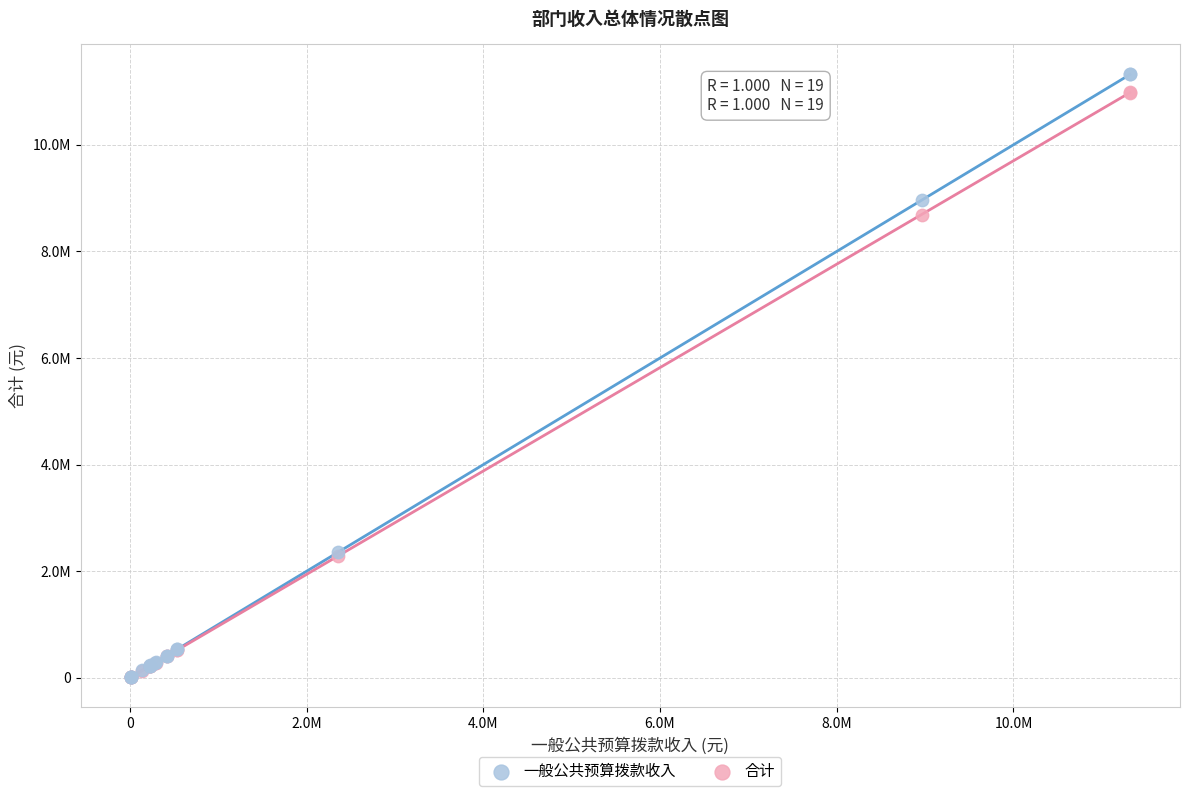

Which series has the widest spread of Y values?

一般公共预算拨款收入